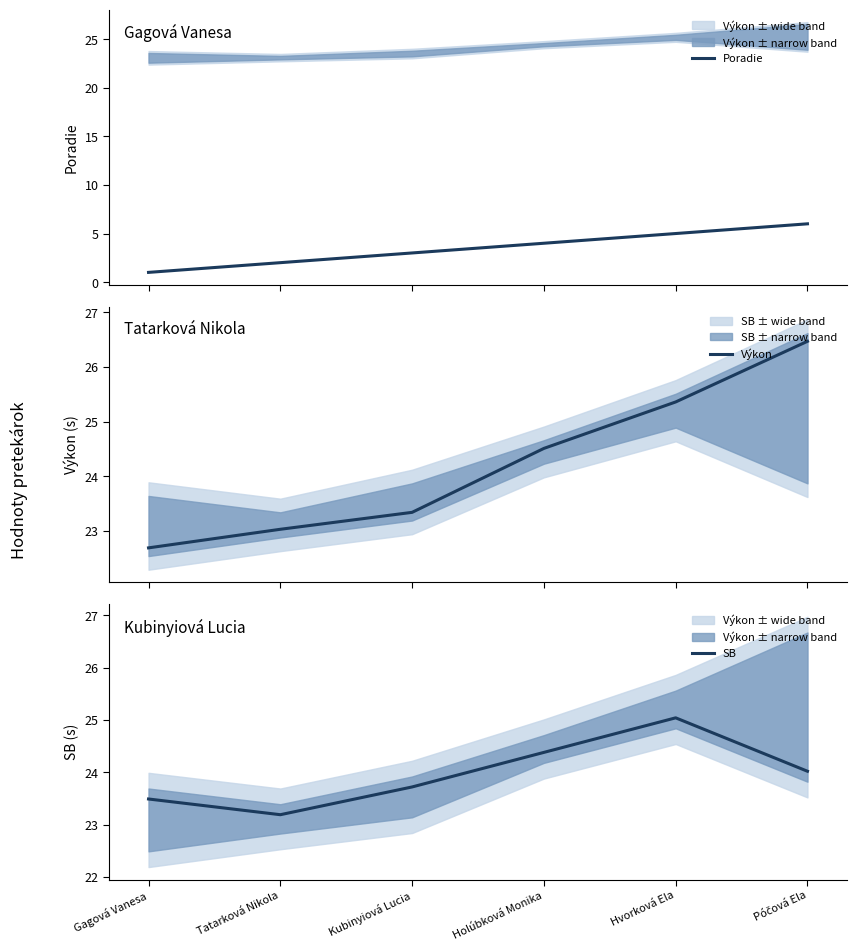

How many data points in Poradie are less than 4?

3